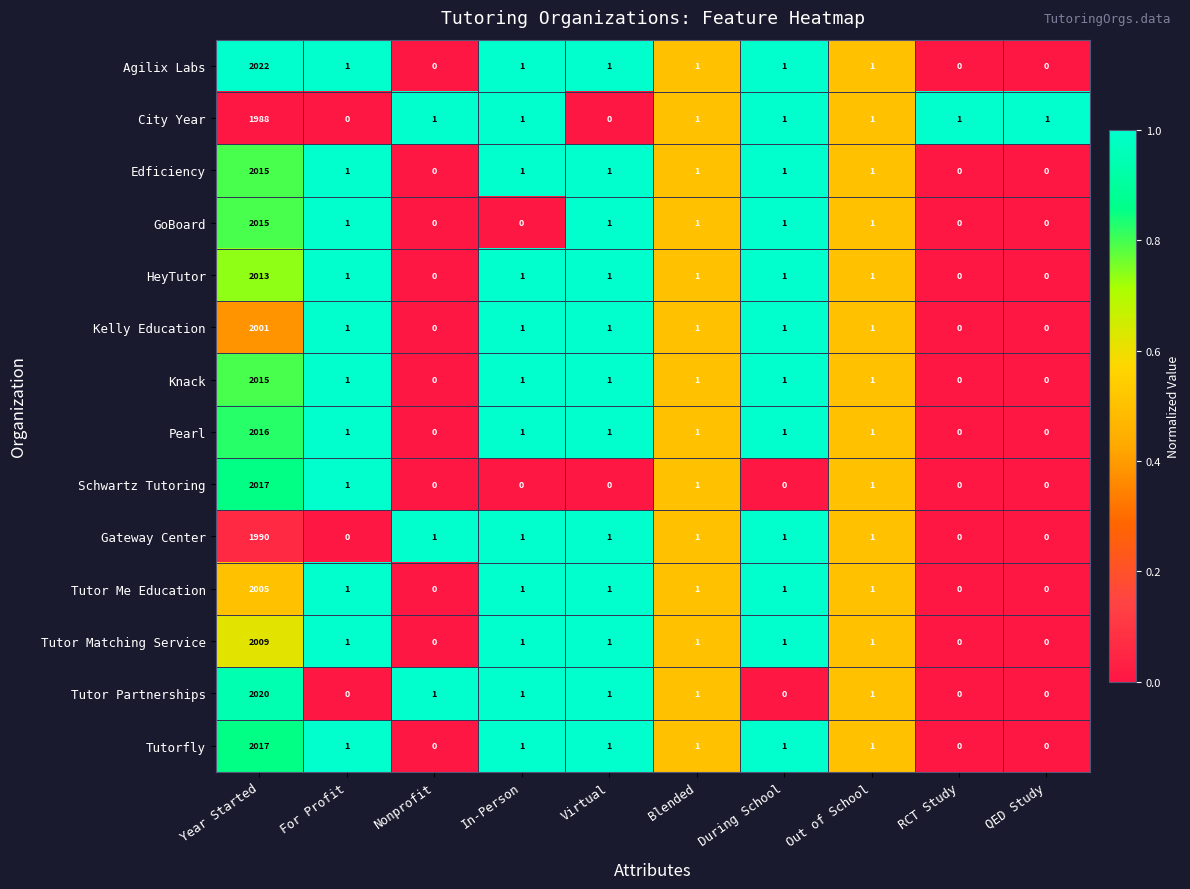

At how many categories does at least one series exceed 0?

10